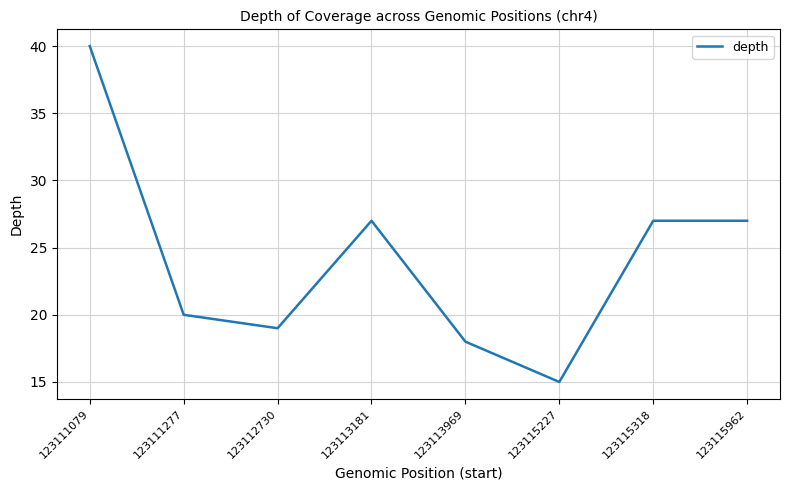

How many series are shown in this chart?

1